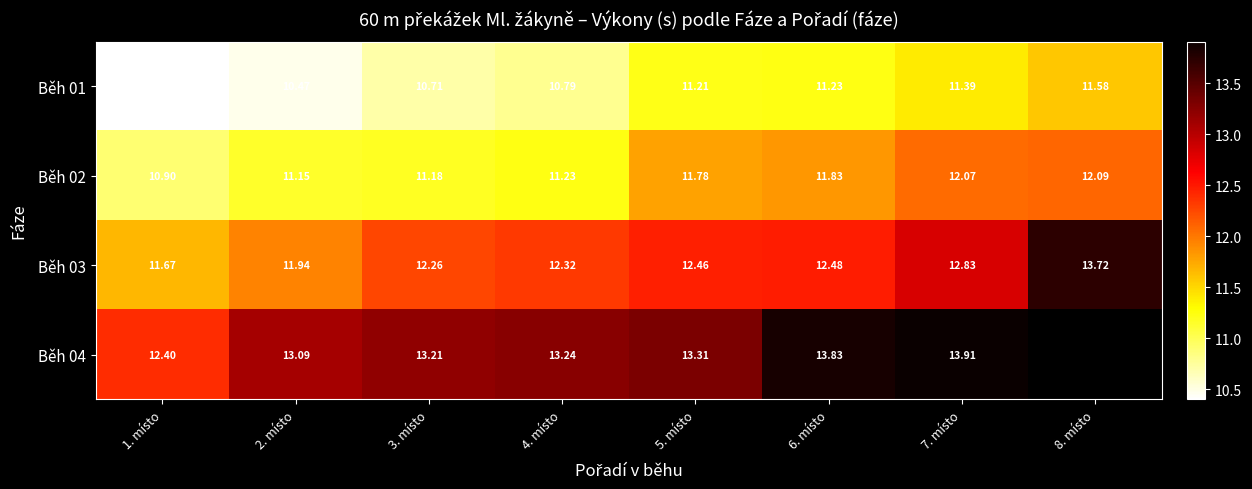

Rank the categories by Běh 02 value from lowest to highest.

1. místo, 2. místo, 3. místo, 4. místo, 5. místo, 6. místo, 7. místo, 8. místo